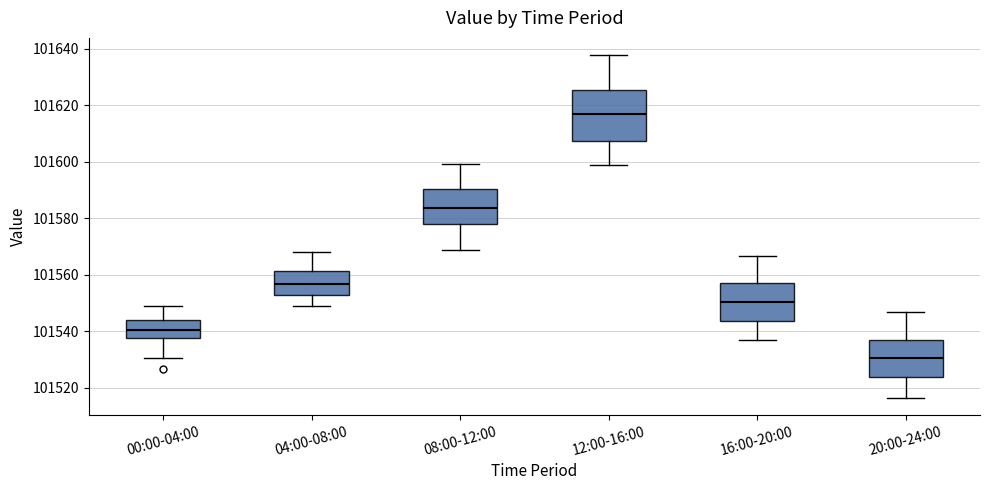

Which box has the lowest median line?

20:00-24:00